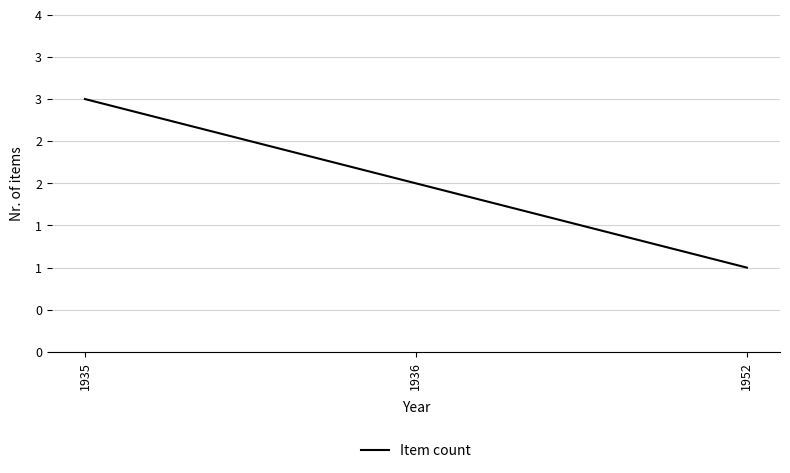

Does the chart display data point markers on the line(s)?

No